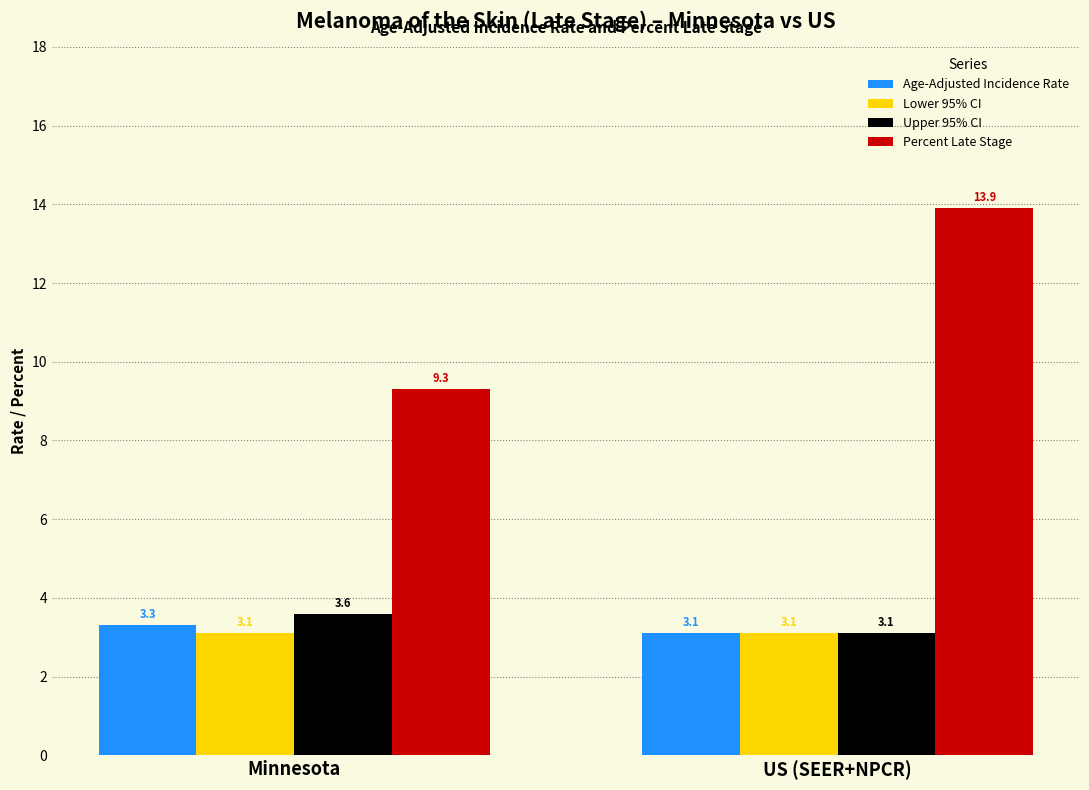

What is the sum of all Age-Adjusted Incidence Rate values?

6.4